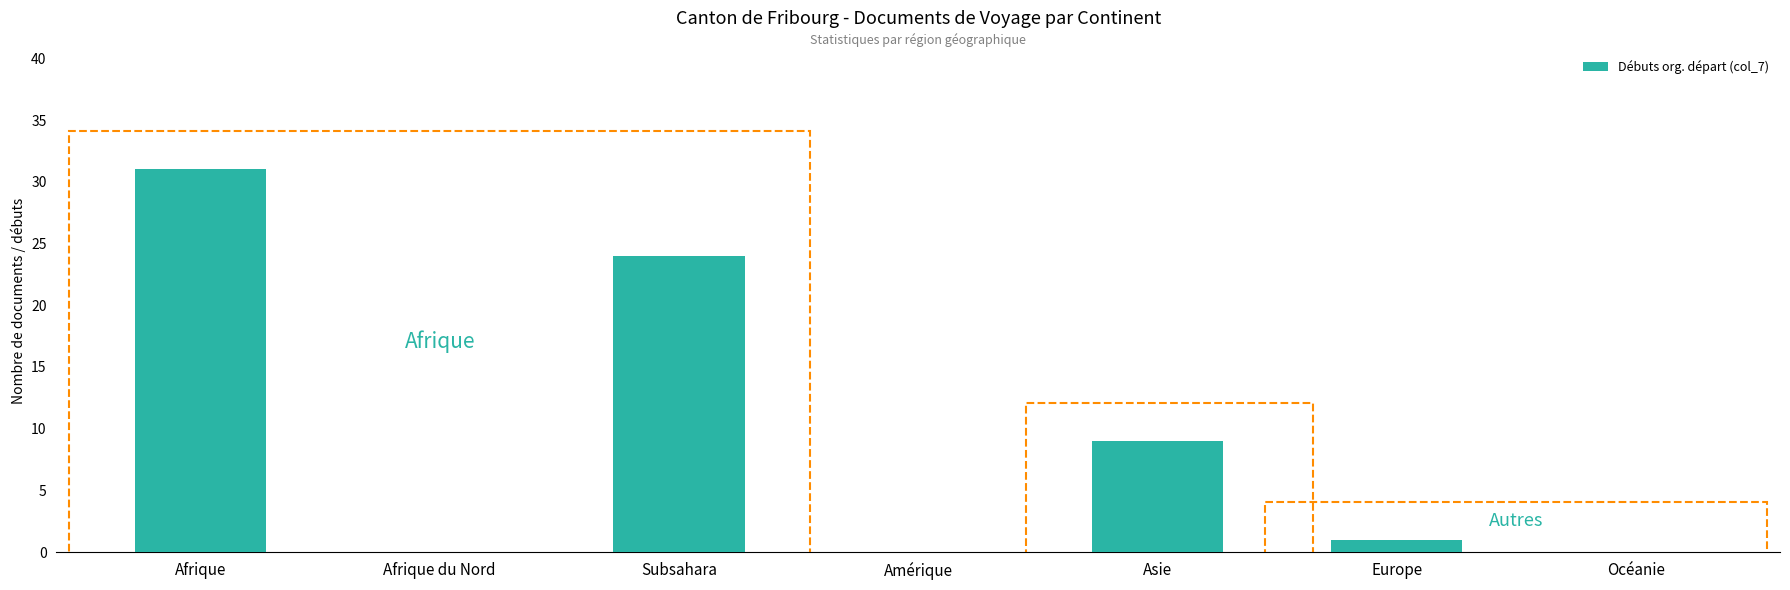

The chart shows a value of 9 at Asie. True or false?

True